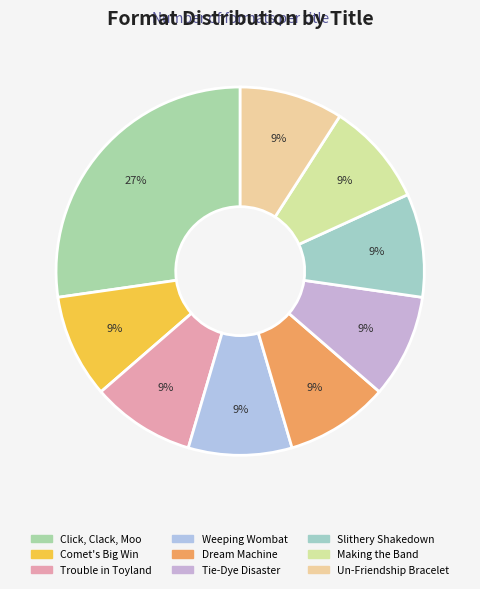

Does any single category account for the majority?

No